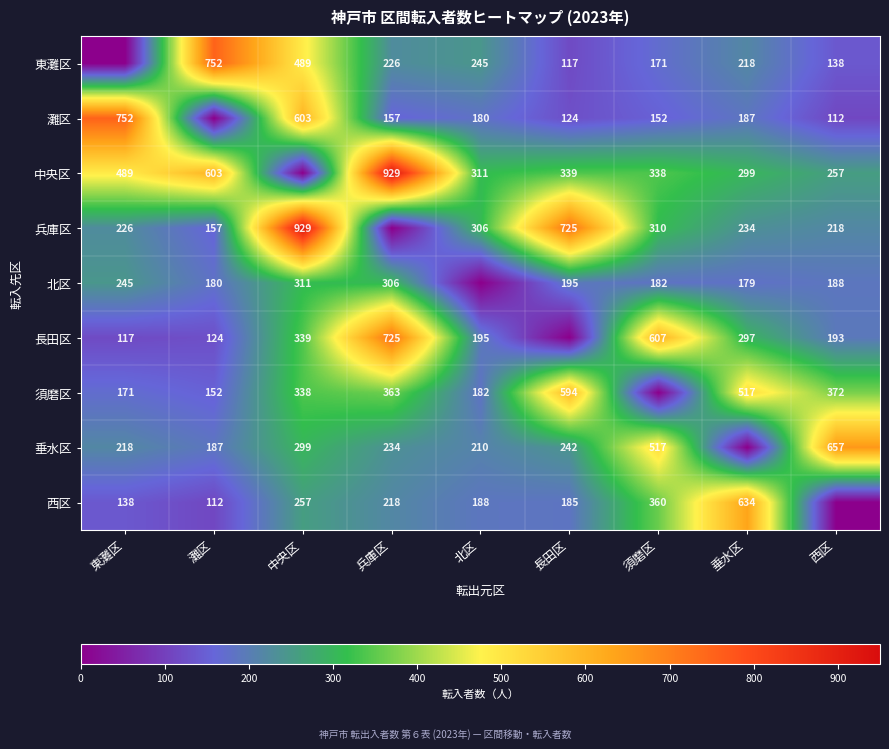

Is the value of 長田区 at 西区 greater than the value of 灘区 at 西区?

Yes